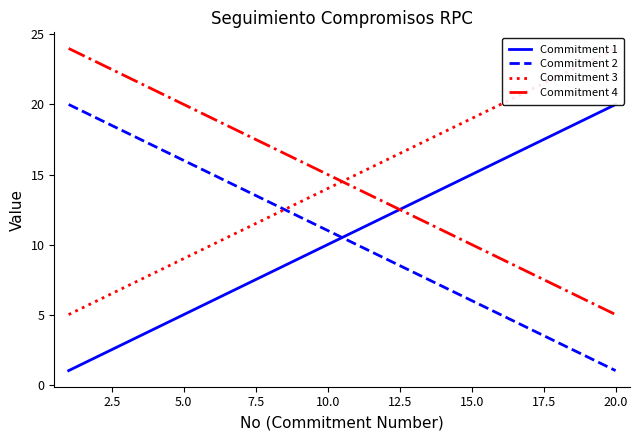

Does the chart display data point markers on the line(s)?

No